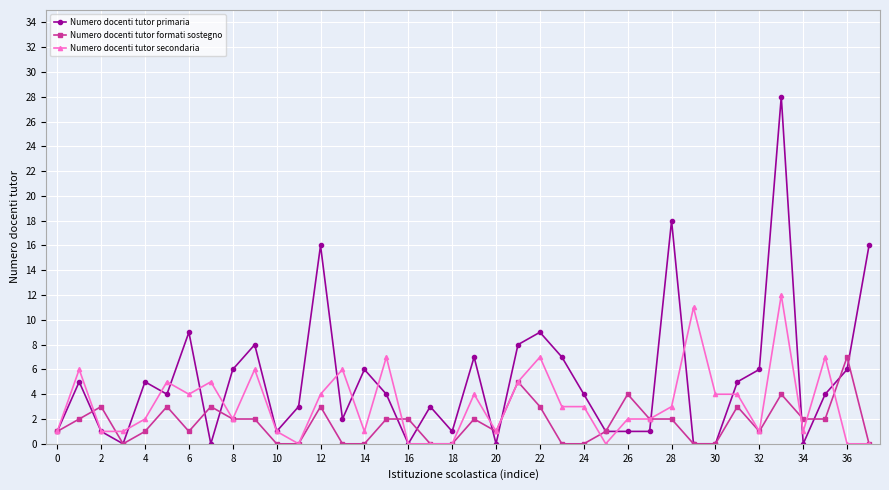

How many data points in Numero docenti tutor secondaria are less than 3?

19